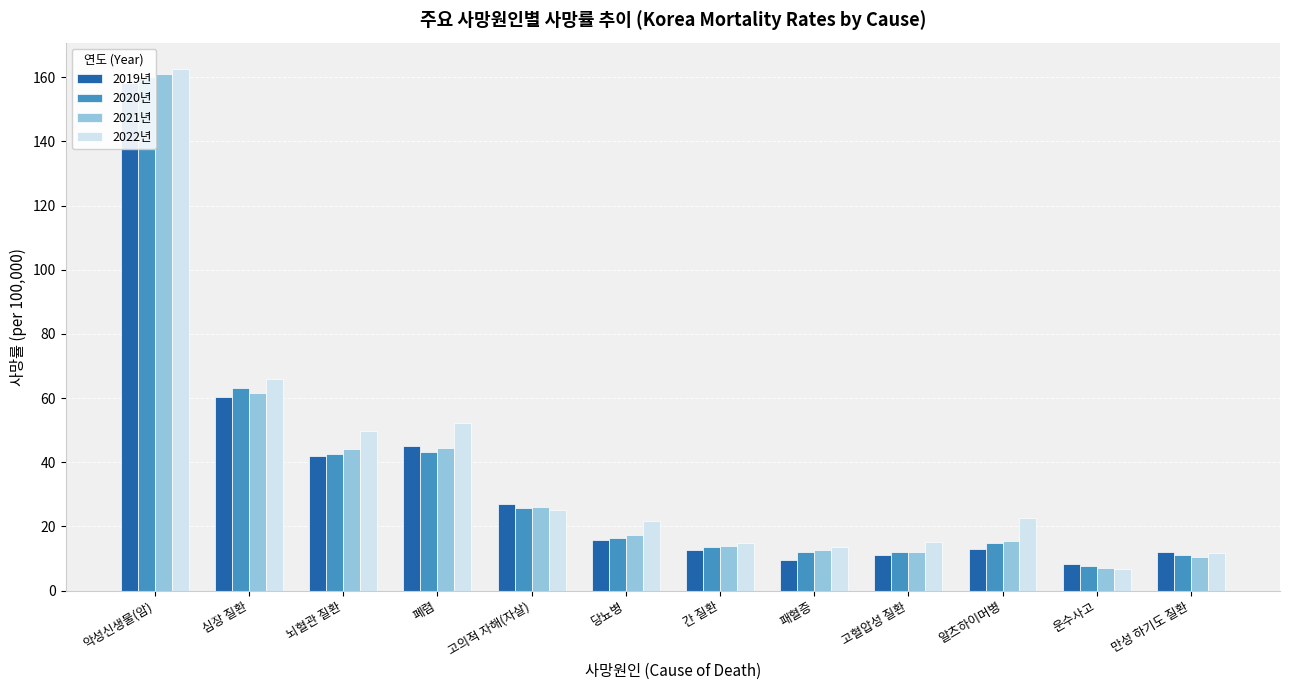

What is the spread (max minus min) of values at 패혈증?

3.9